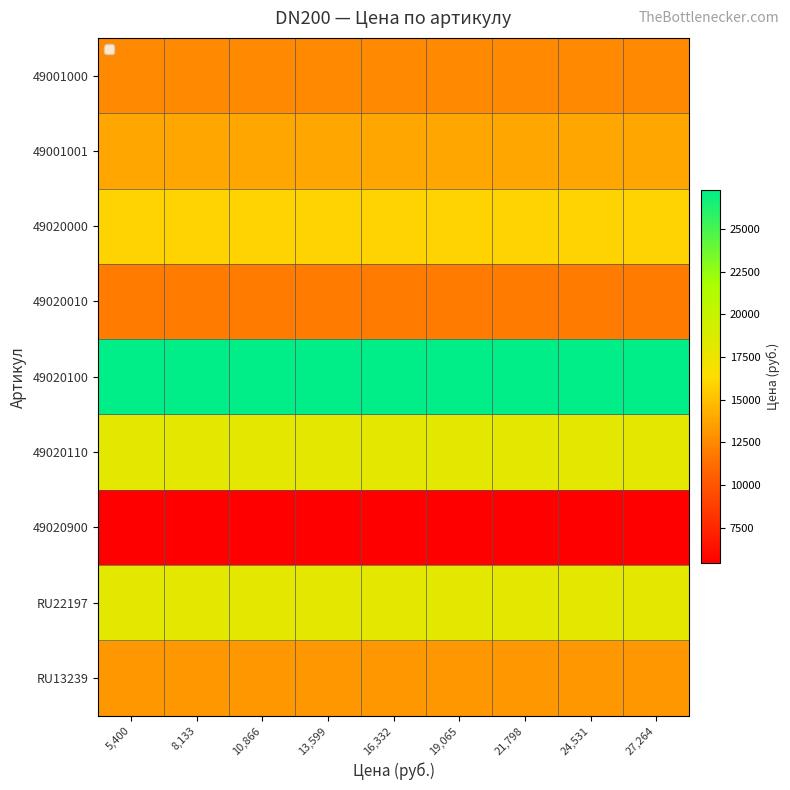

What is the total value across all series at 19,065?

136032